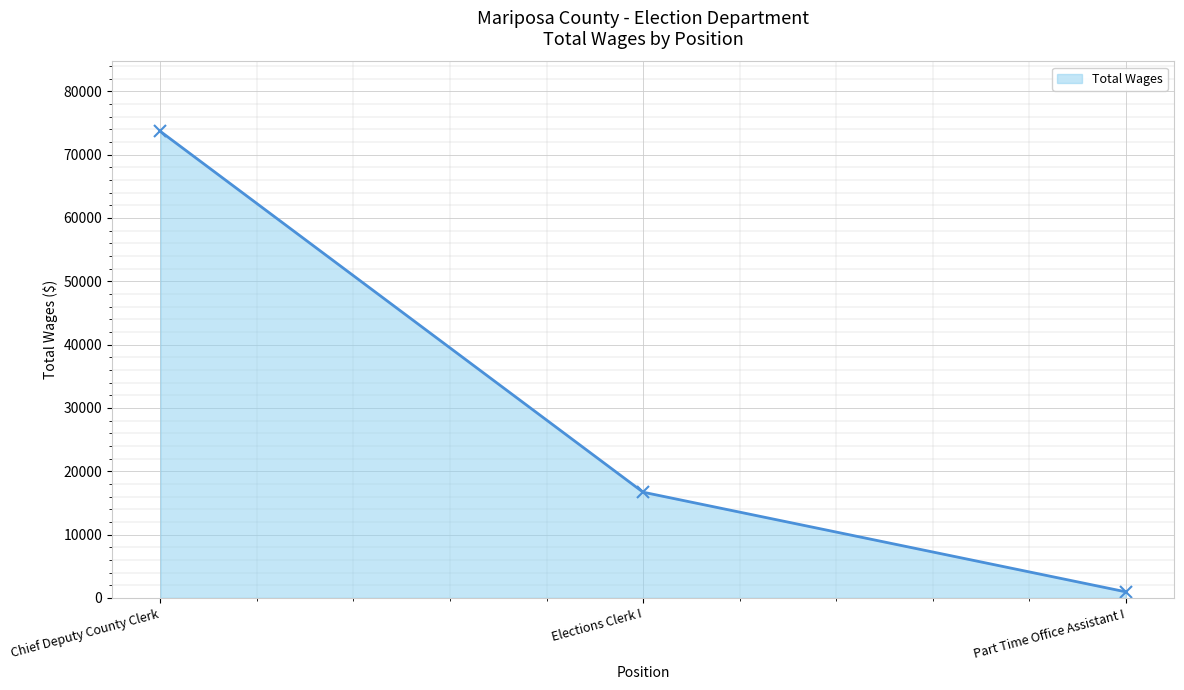

At which label does the data first exceed 16690?

Chief Deputy County Clerk